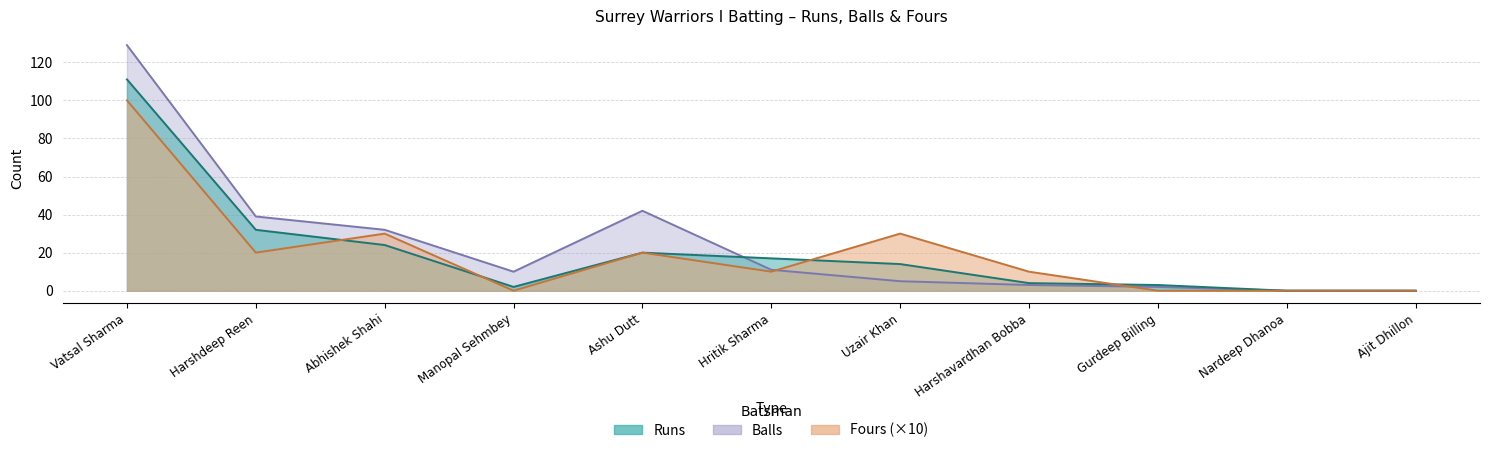

How many times do Balls and Fours cross each other?

2